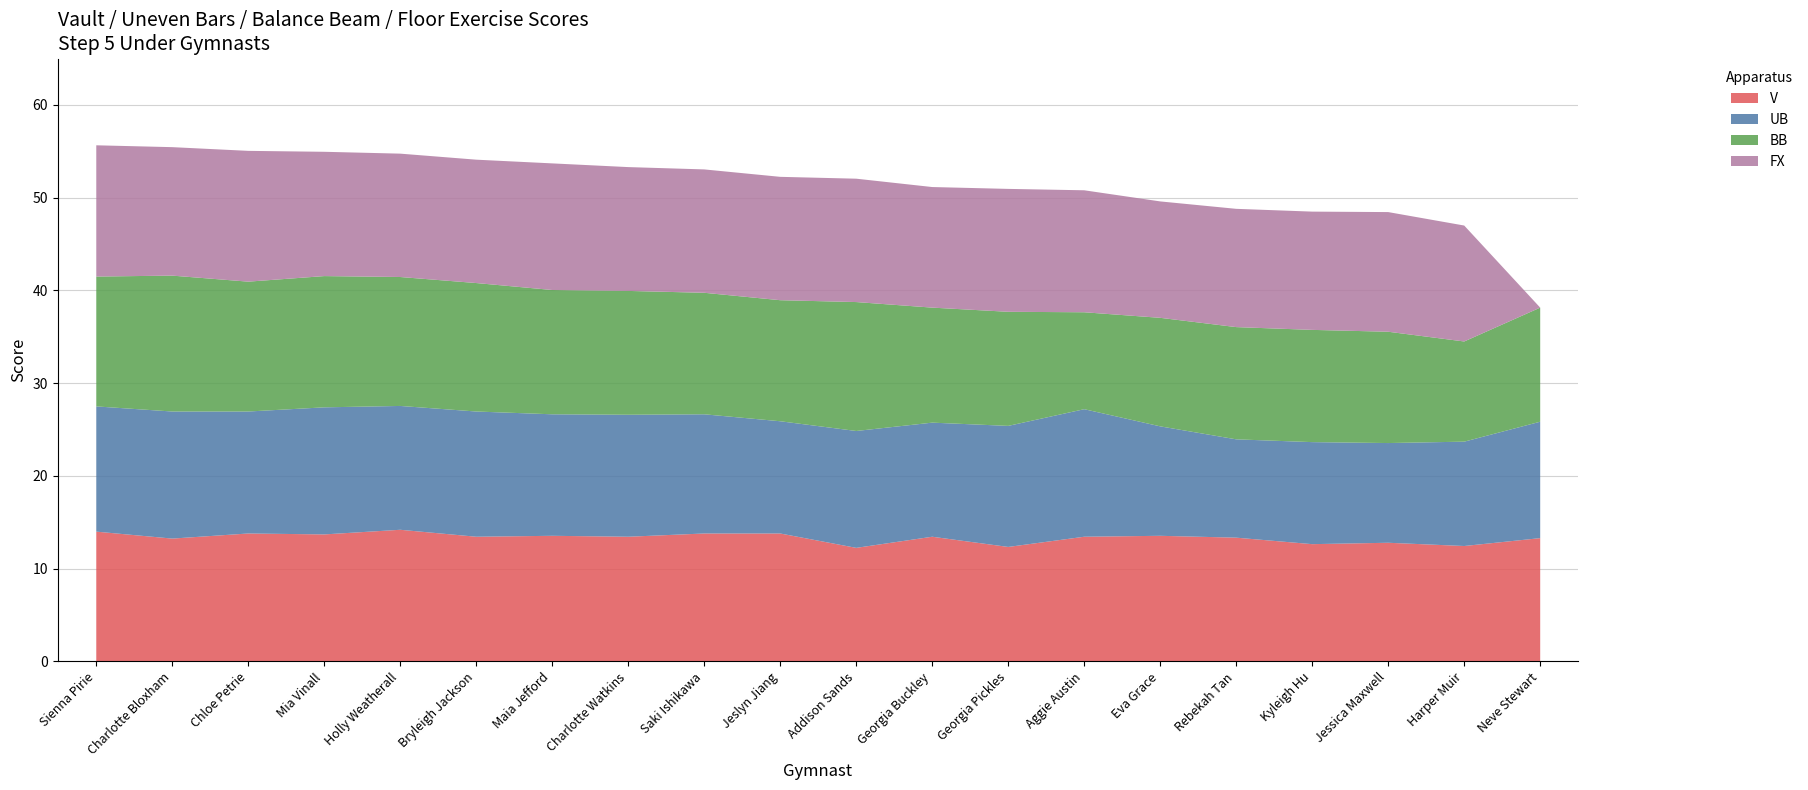

What are all the series names shown in the legend?

V, UB, BB, FX